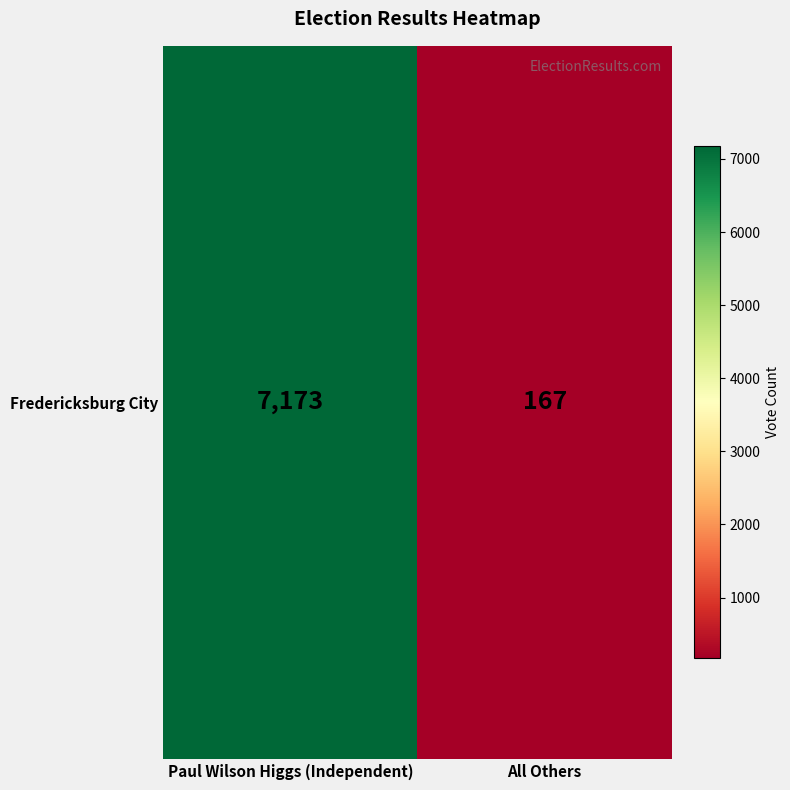

Reading right to left, transcribe all the data shown in this chart.

All Others=167	Paul Wilson Higgs (Independent)=7173